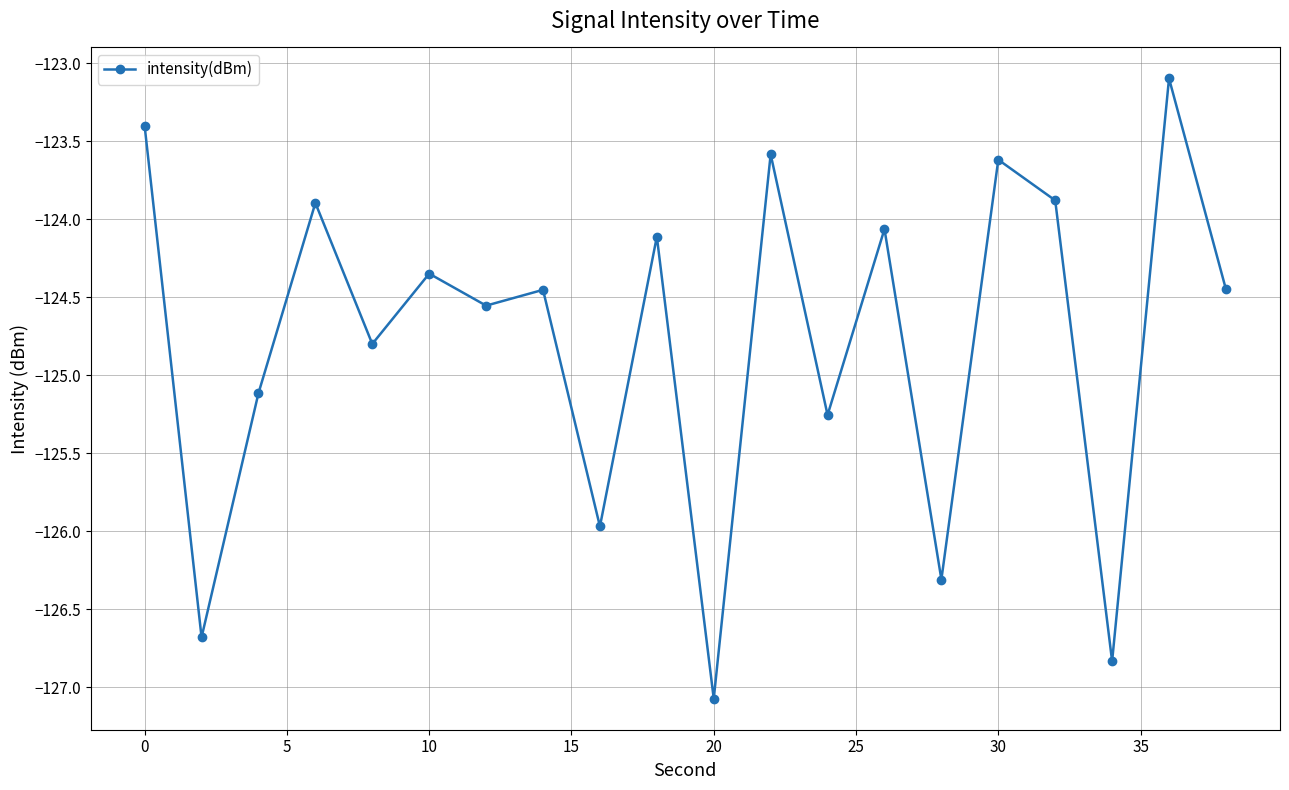

What is the minimum value shown in the chart?

-127.1